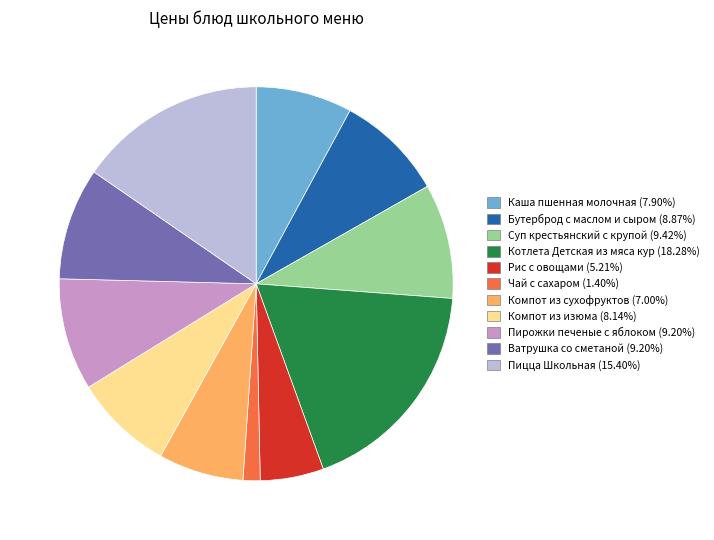

Which slice is the smallest?

Чай с сахаром